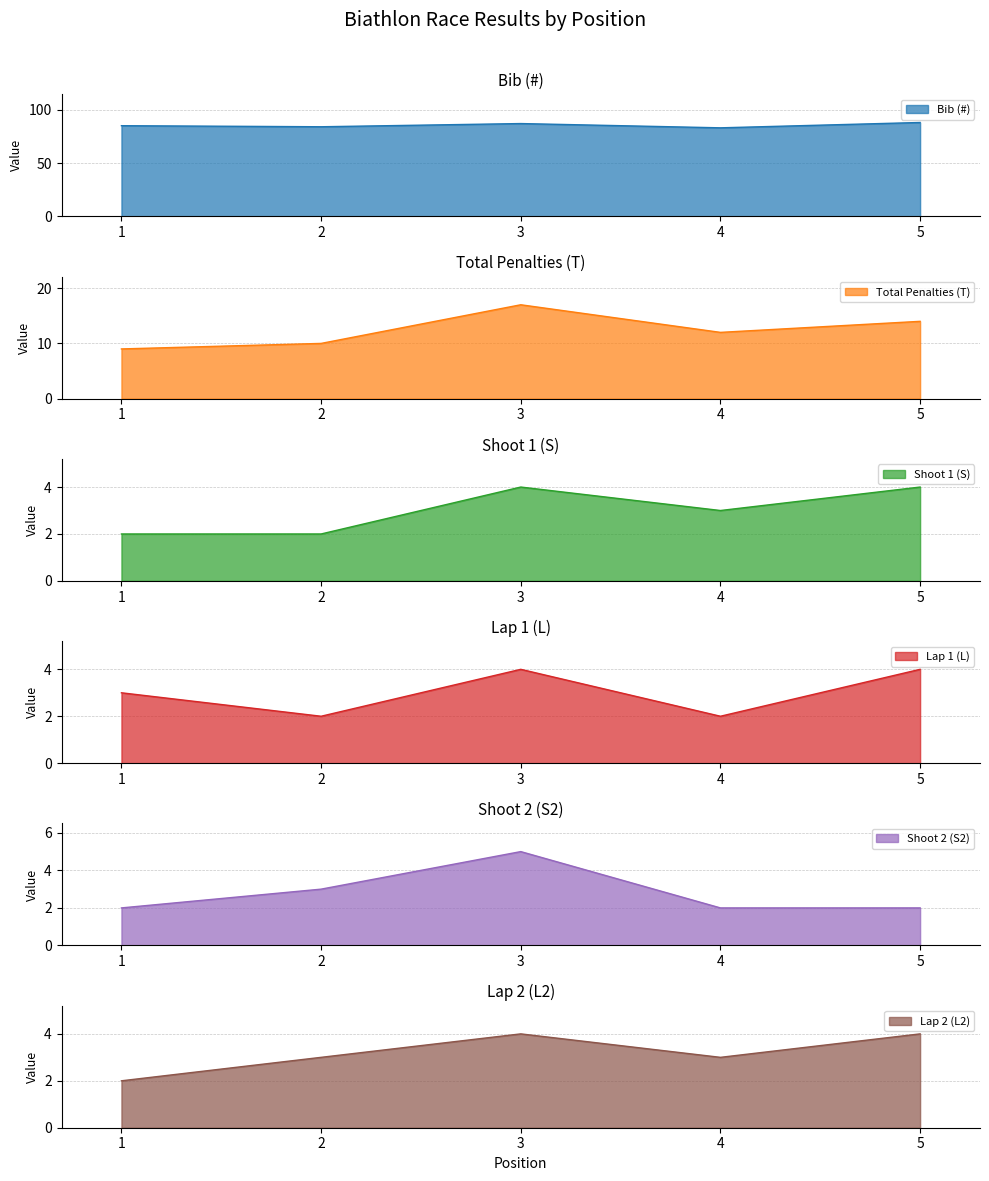

Which label corresponds to the largest value in the chart?

5